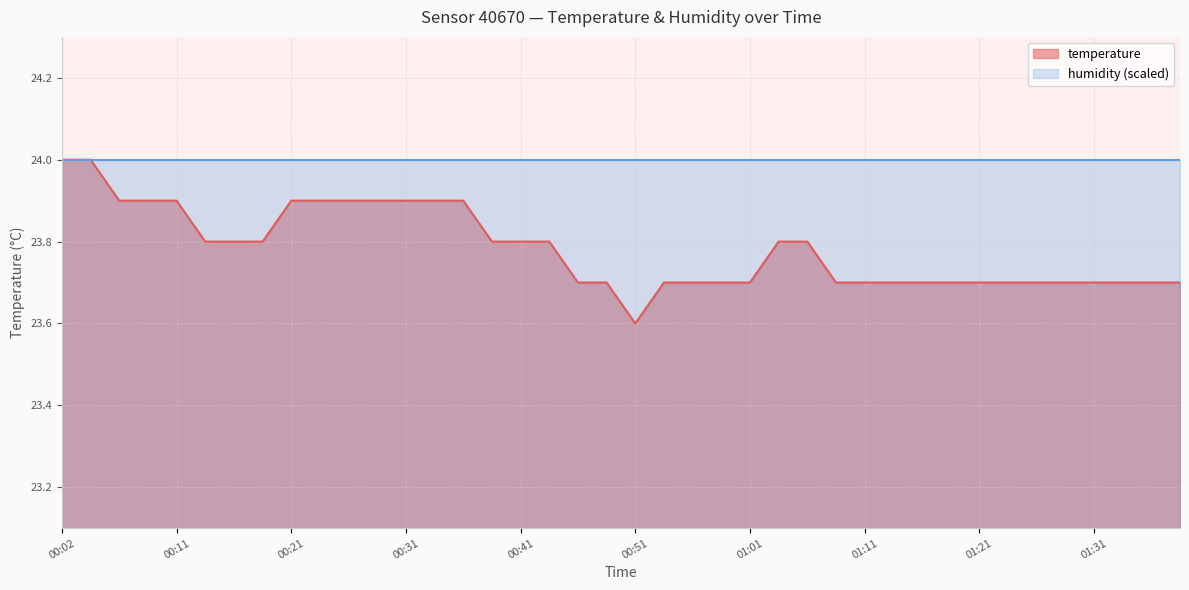

Is it true that the value at 01:16 is 8.1?

False